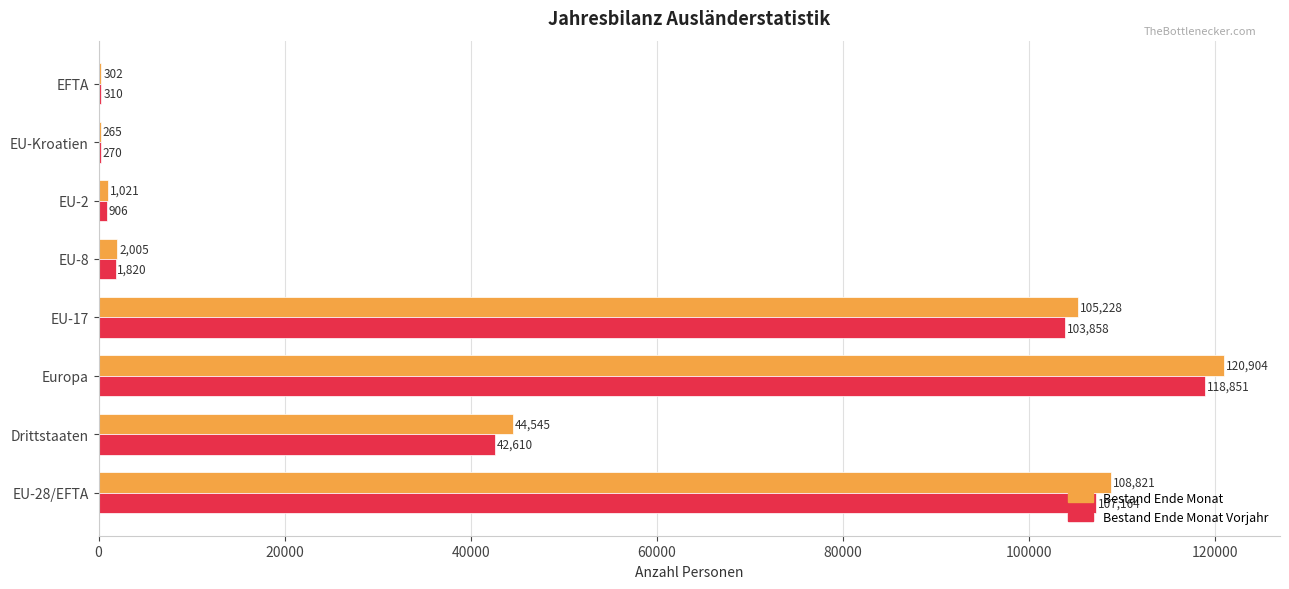

What is the maximum value for Bestand Ende Monat?

120904